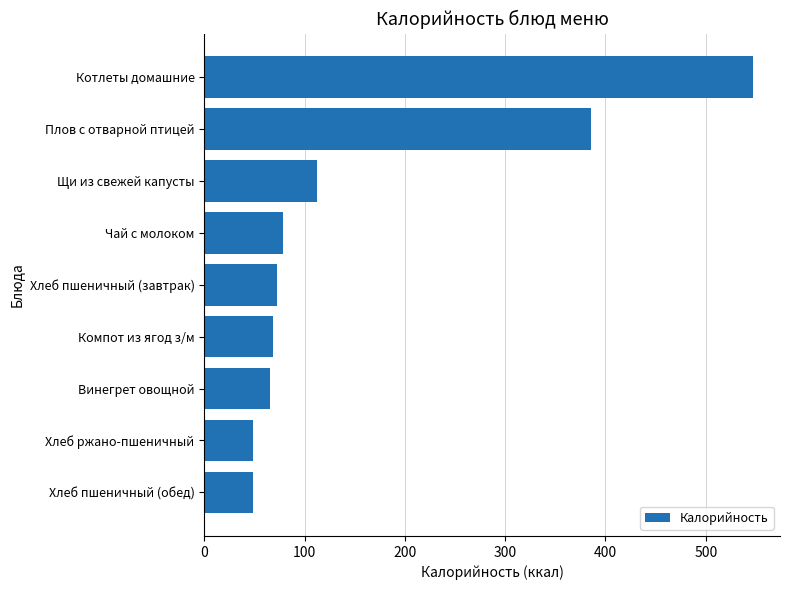

Read the value at Хлеб пшеничный (завтрак).

72.3